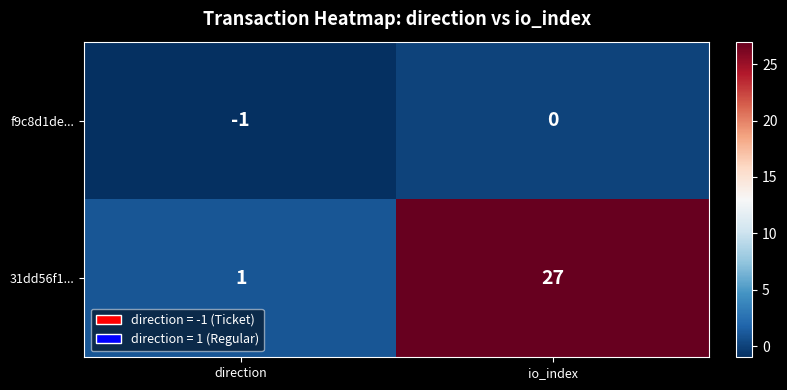

Between direction and io_index, which series saw the biggest shift?

31dd56f1...